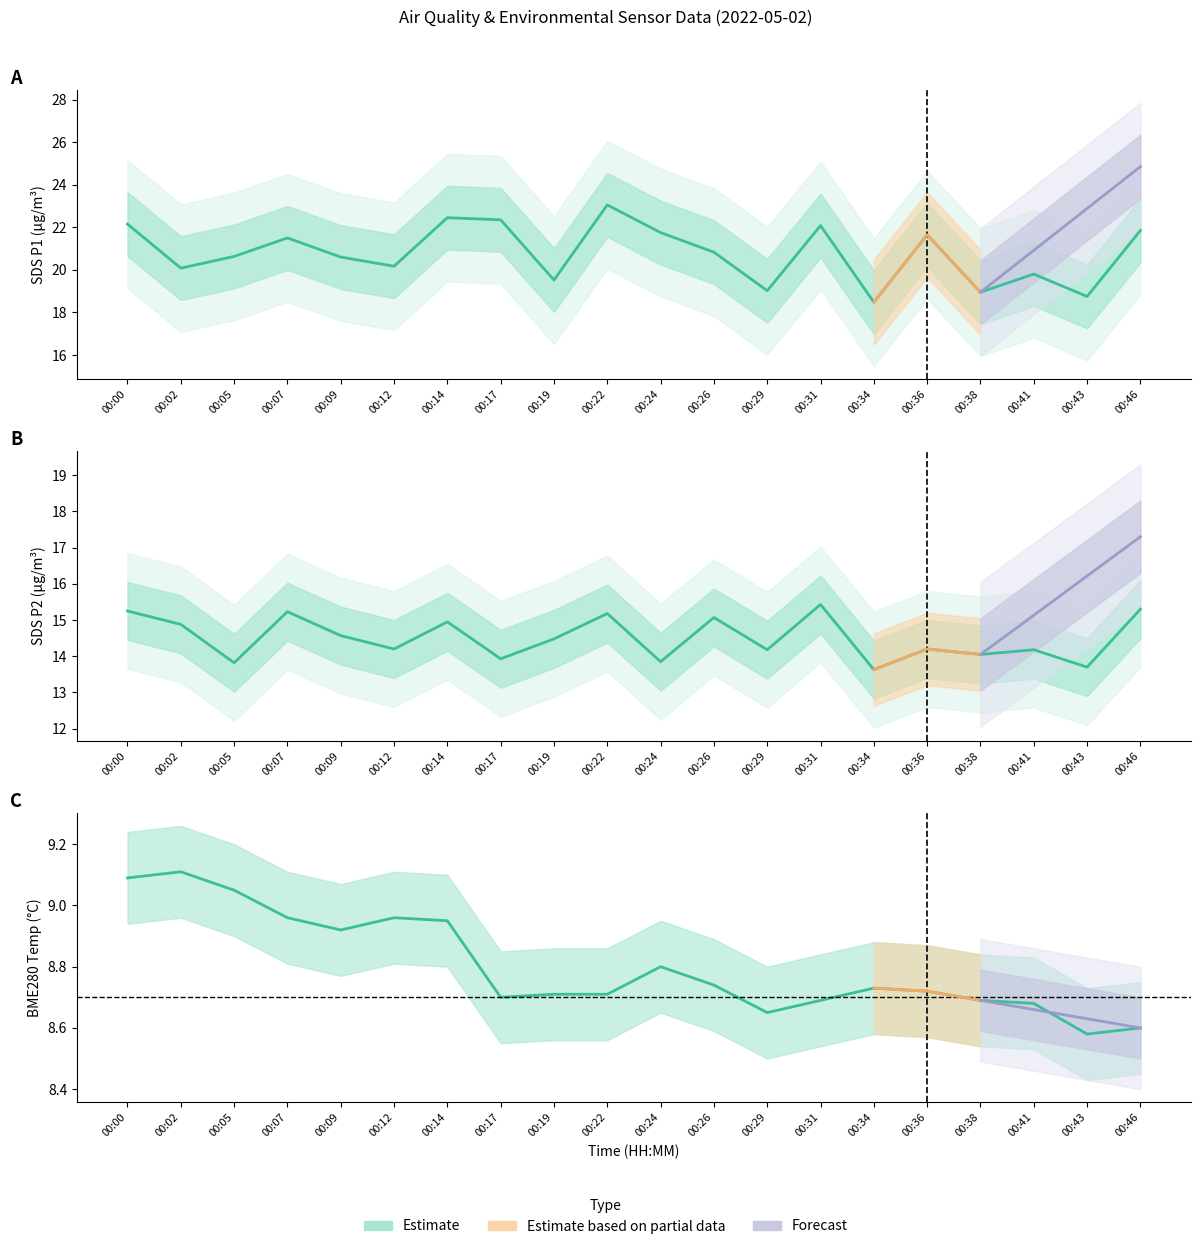

How many lines are shown in the chart?

3